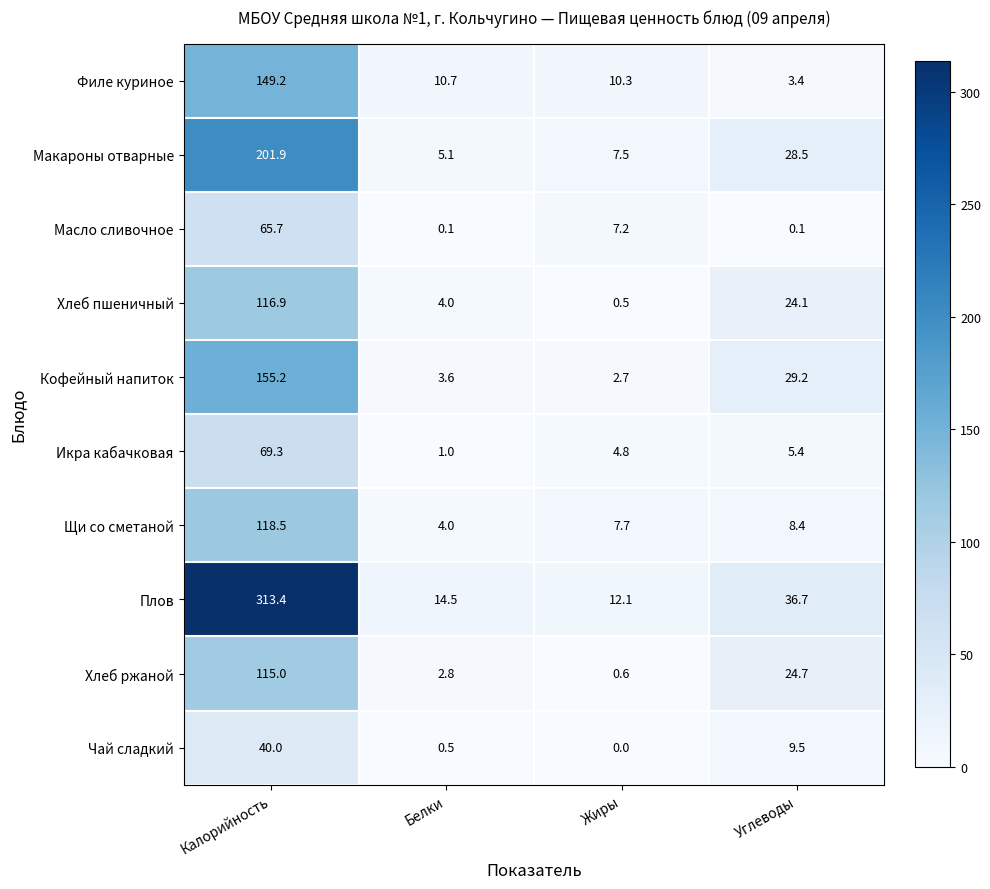

True or false: Масло сливочное has a value of 65.7 at Калорийность.

True